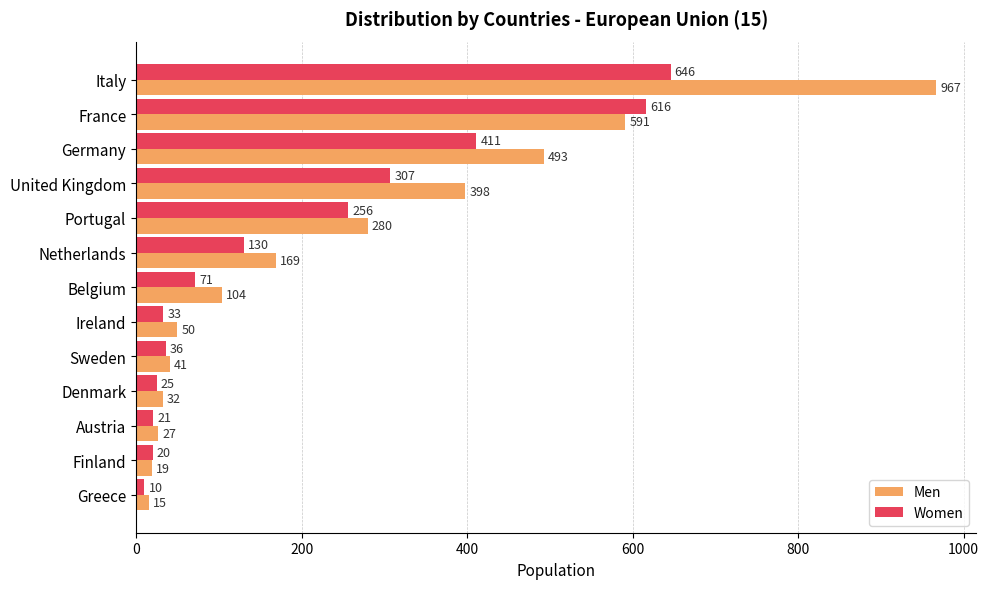

True or false: Women has a value of 20 at Finland.

True